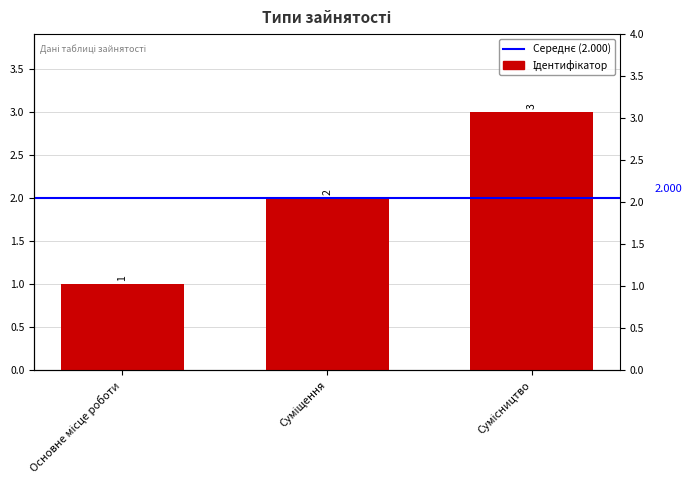

Are the bars horizontal?

No